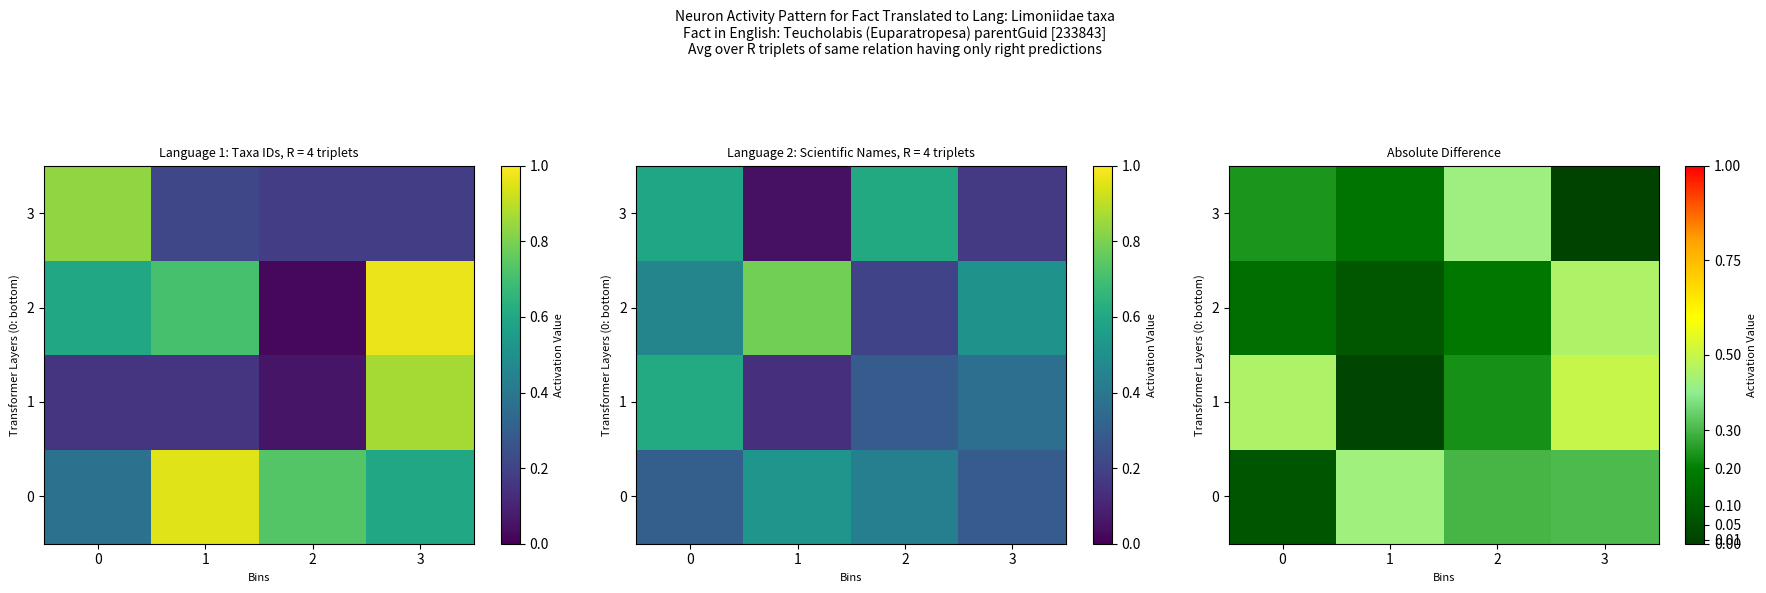

How many data points does each series have?

4